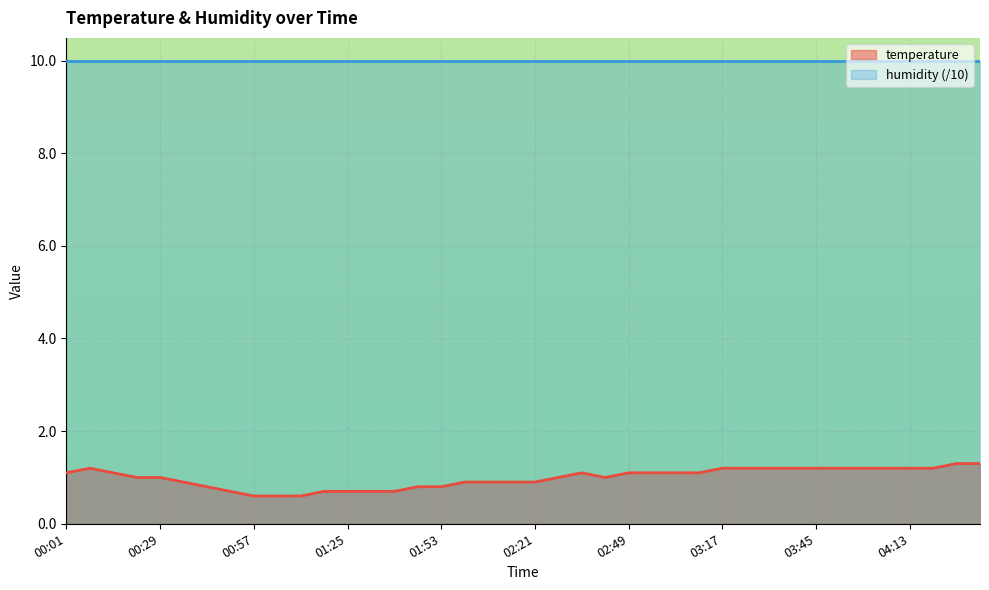

What is the change in value from 01:46 to 02:49?

+0.3